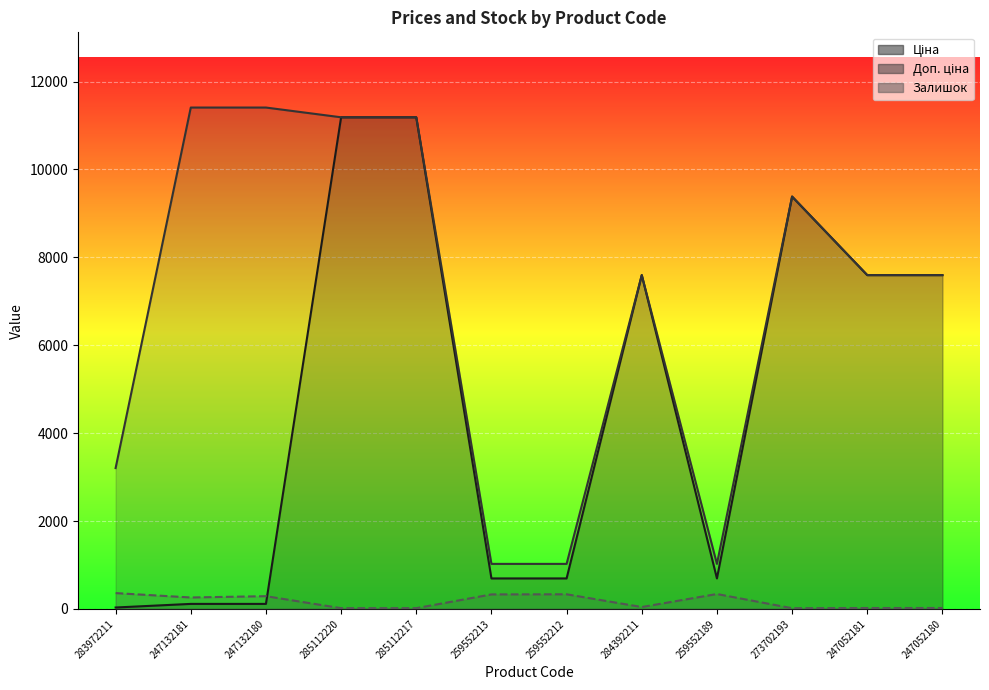

What is the sum of the Залишок values at 247132180 and 285112220?

307.0